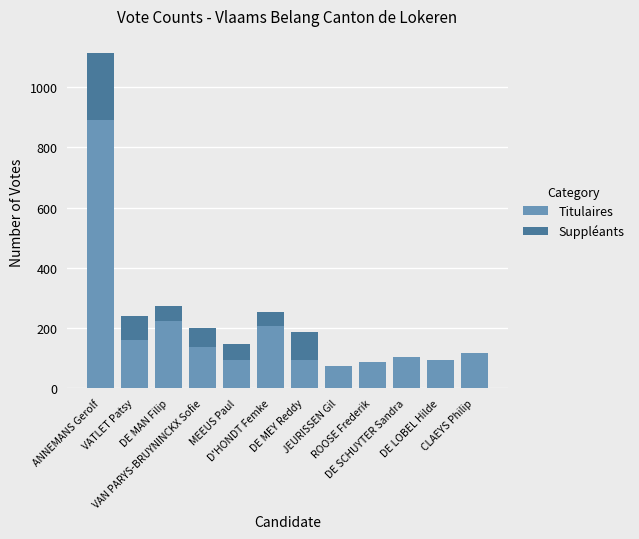

What are all the series names shown in the legend?

Titulaires, Suppléants